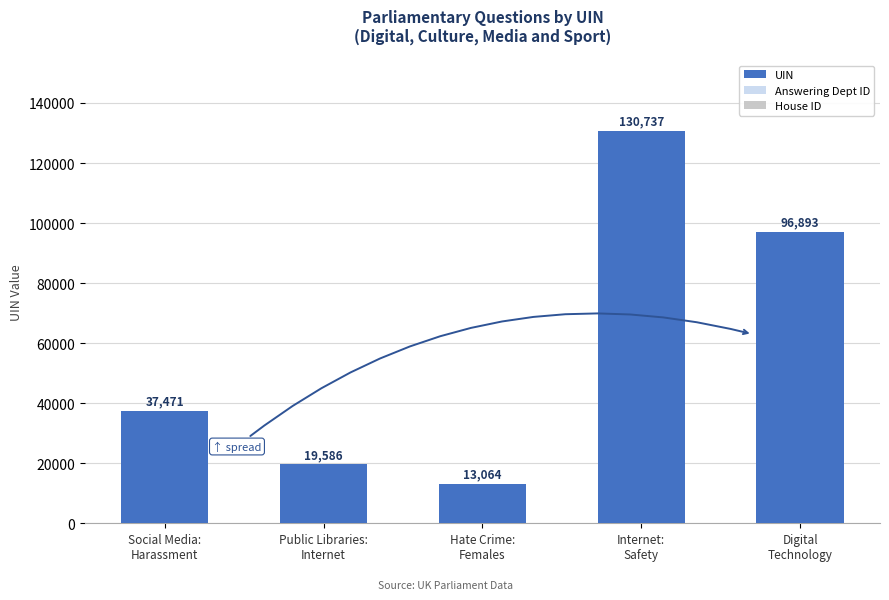

What is the label of the 3rd bar from the right?

Hate Crime:
Females